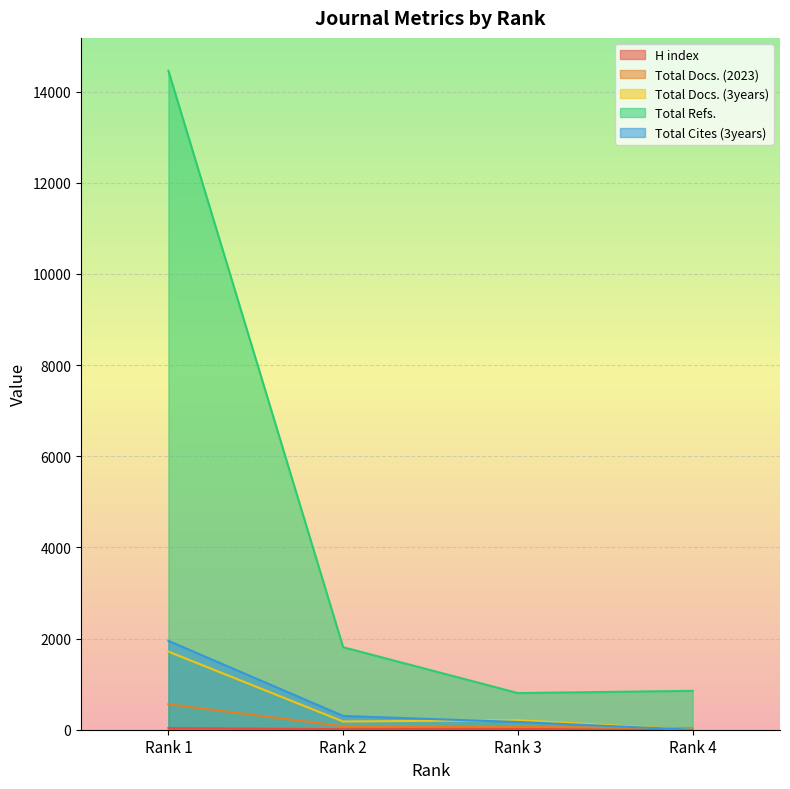

Reading left to right, extract all data points from this chart.

H index: Rank 1=36	Rank 2=12	Rank 3=19	Rank 4=1
Total Docs. (2023): Rank 1=557	Rank 2=78	Rank 3=64	Rank 4=34
Total Docs. (3years): Rank 1=1714	Rank 2=180	Rank 3=210	Rank 4=0
Total Refs.: Rank 1=14455	Rank 2=1810	Rank 3=804	Rank 4=853
Total Cites (3years): Rank 1=1950	Rank 2=302	Rank 3=170	Rank 4=0